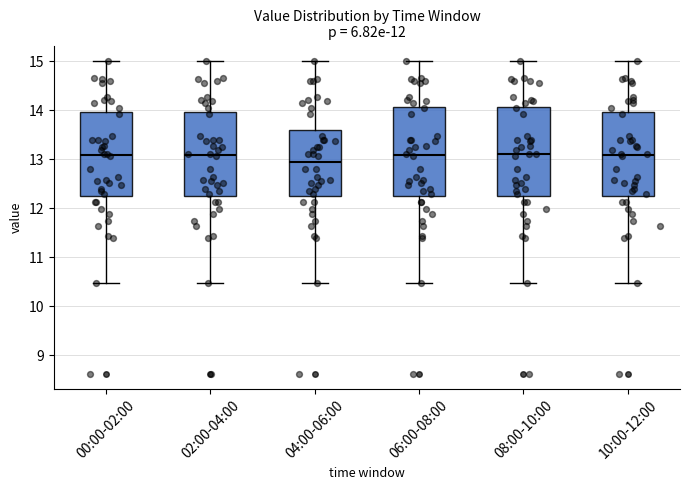

Where does the median line of the box for 10:00-12:00 sit on the y-axis? The values are not printed on the chart, so give them approximately, as read against the axis.

13.1